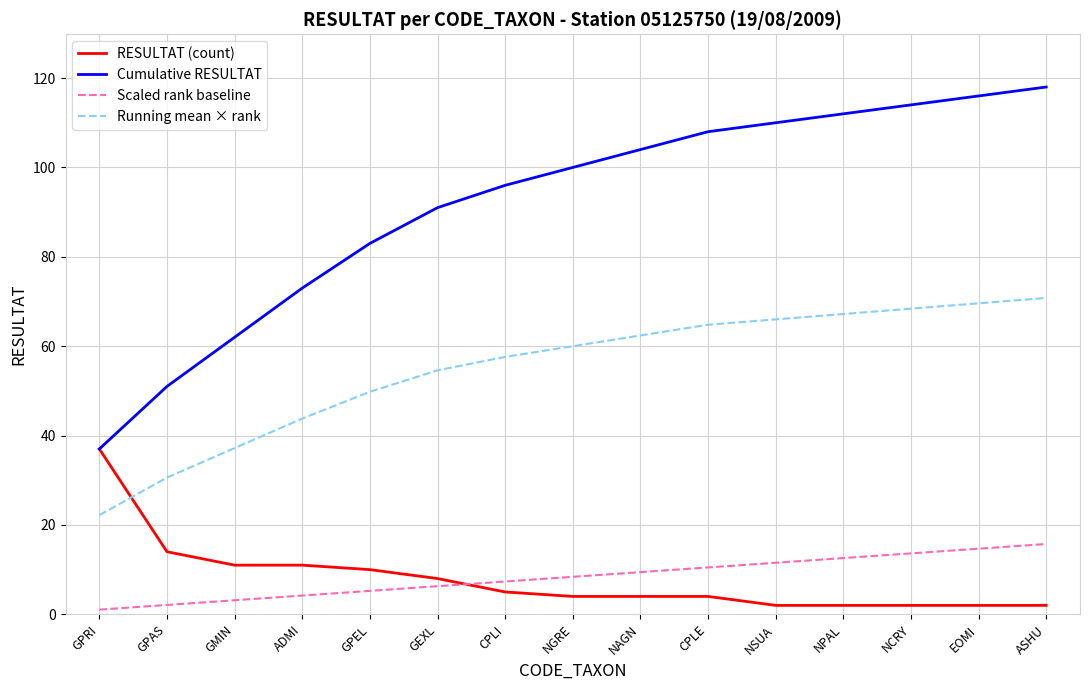

What is the highest value of the RESULTAT (count) series?

37.0